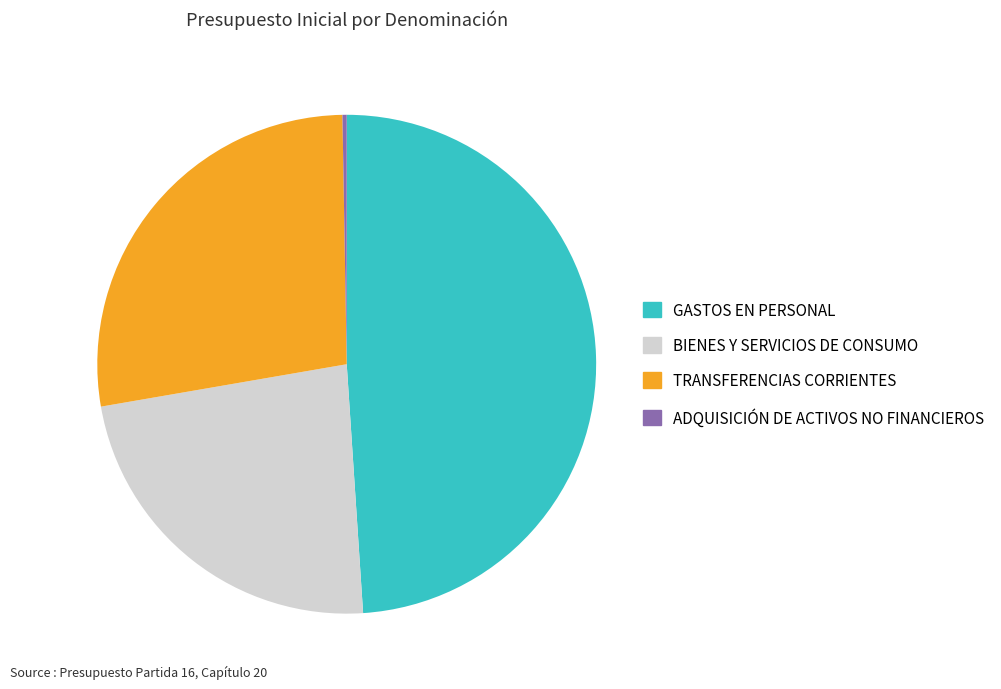

Is there any slice that represents more than half of the pie?

No